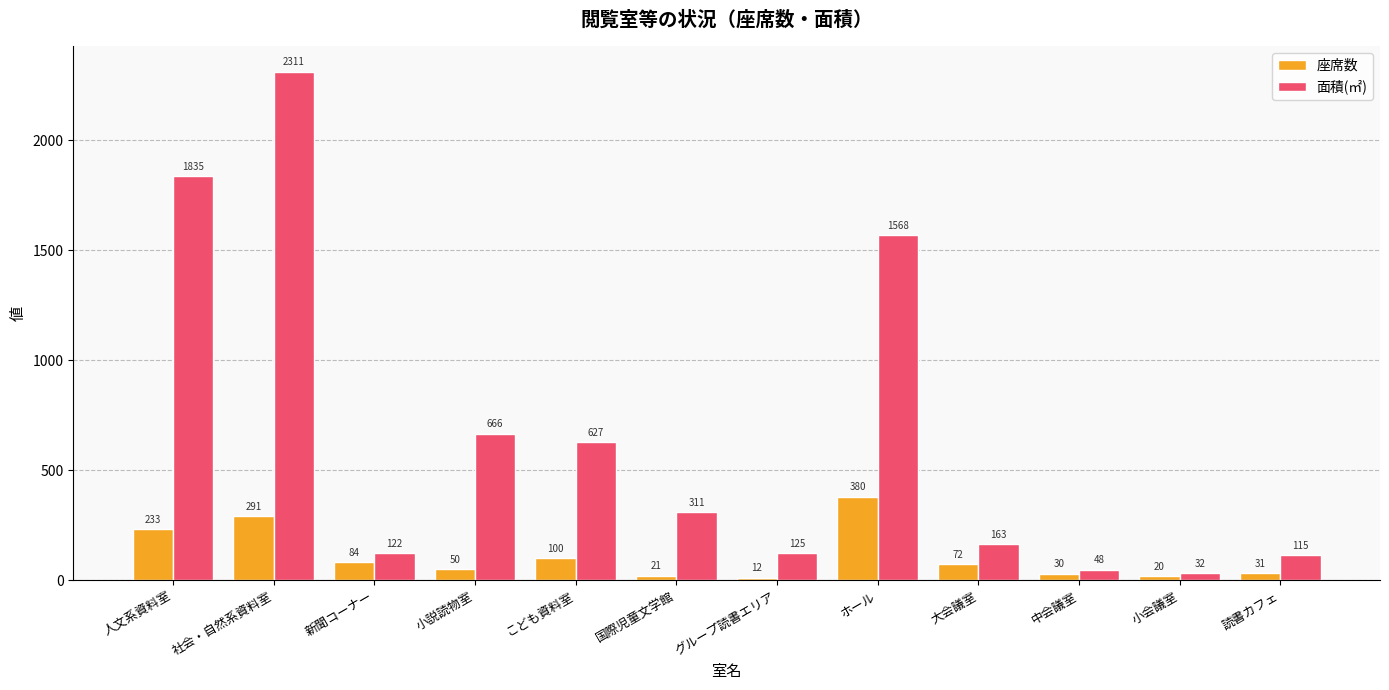

Reading left to right, list all the values displayed in this chart.

座席数: 233	291	84	50	100	21	12	380	72	30	20	31
面積(㎡): 1835	2311	122	666	627	311	125	1568	163	48	32	115